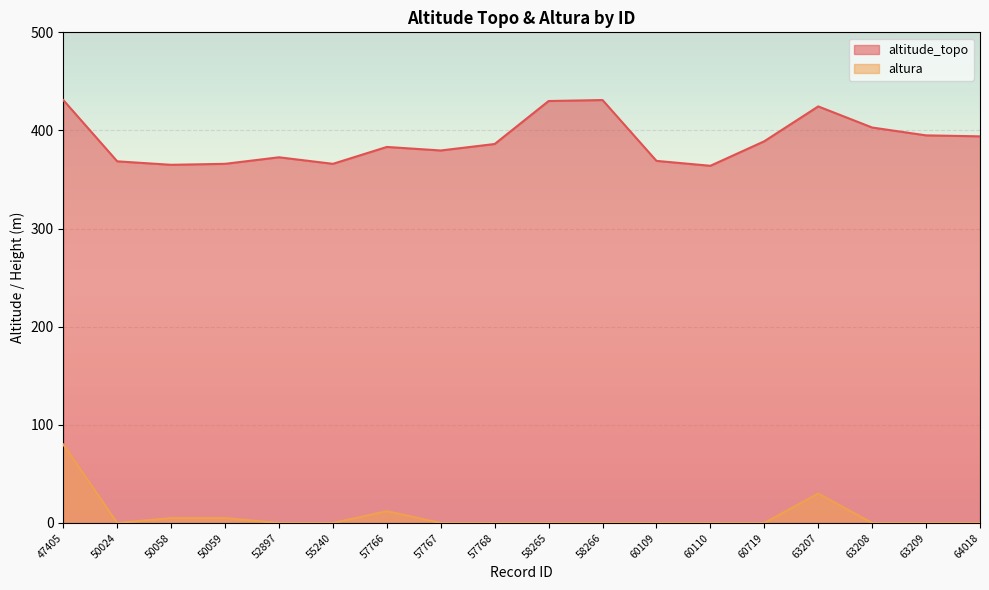

How many data points does each series have?

18